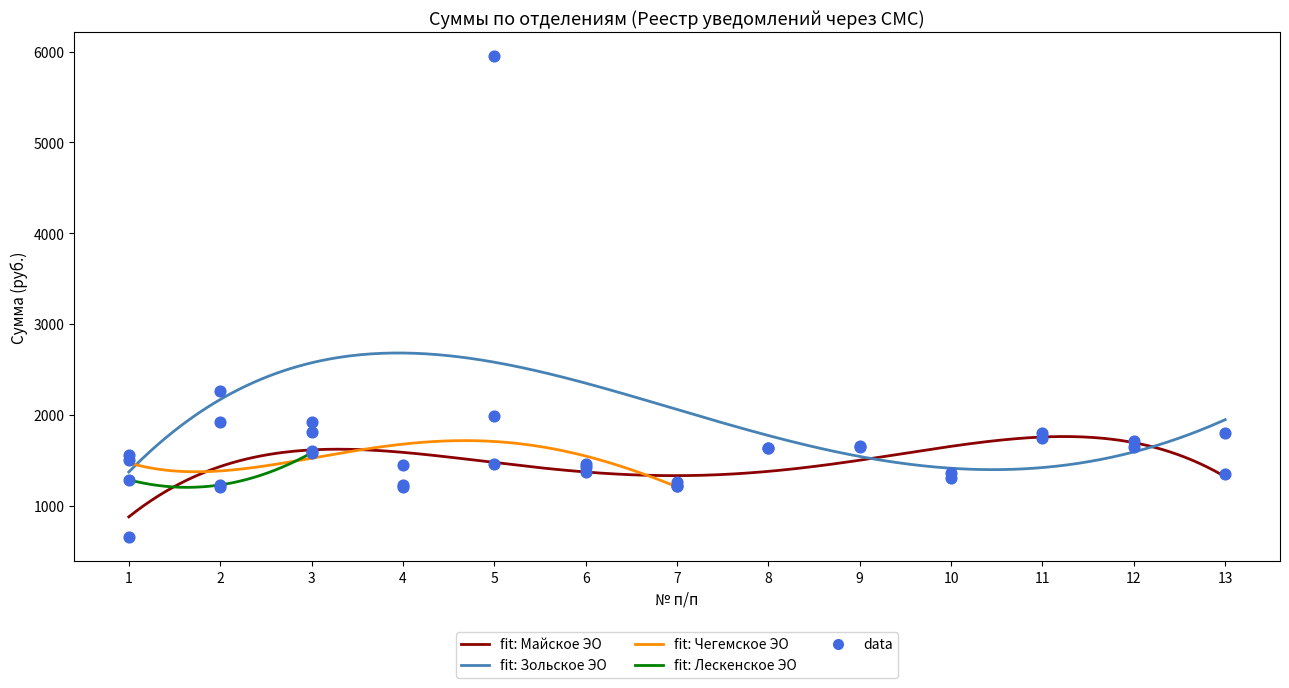

Which series has the largest Y range (max minus min)?

Зольское ЭО